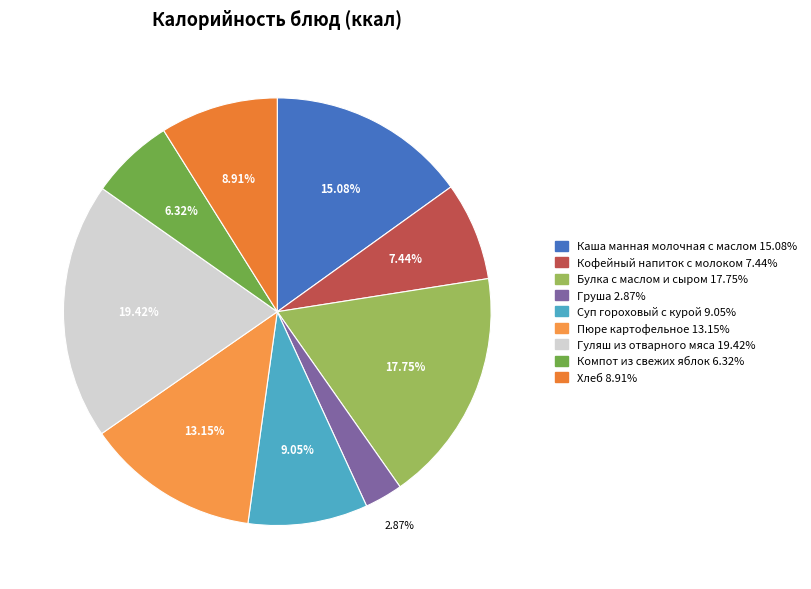

What percentage do Груша and Каша манная молочная с маслом together represent?

18.0%